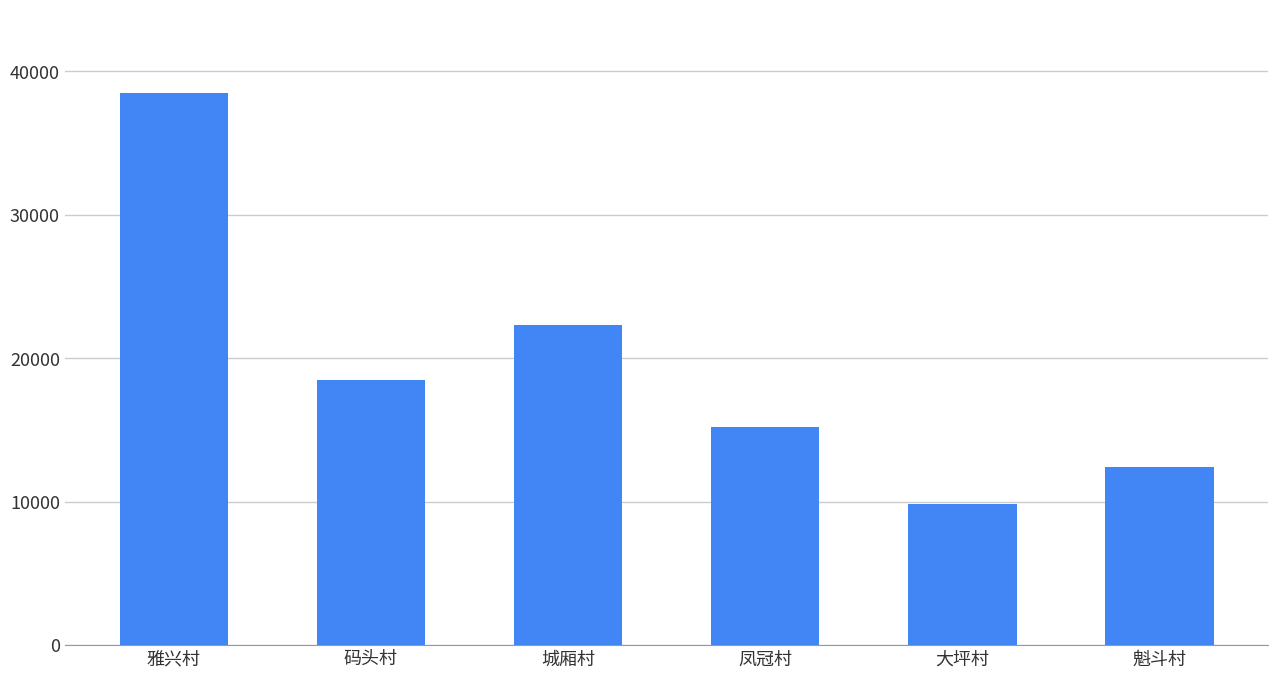

Where is the data nearest to the value 24192?

城厢村